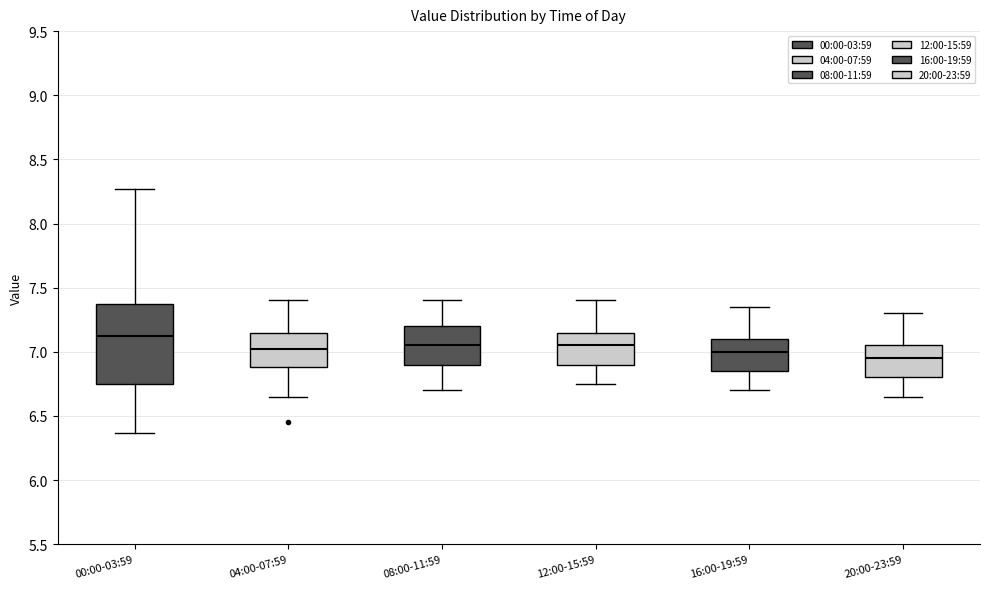

Reading left to right, read every box against the y-axis: the position of its median line, the range the box covers, and the ends of its whiskers. The values are not printed on the chart, so give them approximately, as read against the axis.

00:00-03:59: median 7.10, box 6.75 to 7.35, whiskers 6.35 to 8.25
04:00-07:59: median 7.00, box 6.90 to 7.15, whiskers 6.65 to 7.40
08:00-11:59: median 7.05, box 6.90 to 7.20, whiskers 6.70 to 7.40
12:00-15:59: median 7.05, box 6.90 to 7.15, whiskers 6.75 to 7.40
16:00-19:59: median 7.00, box 6.85 to 7.10, whiskers 6.70 to 7.35
20:00-23:59: median 6.95, box 6.80 to 7.05, whiskers 6.65 to 7.30